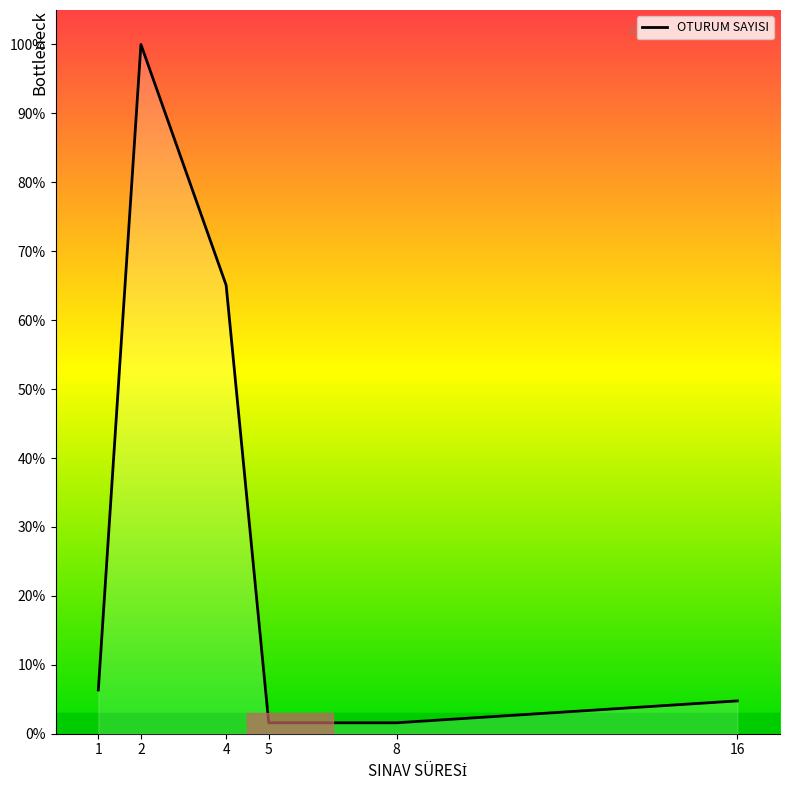

The value at 2 is 176.4. True or false?

False